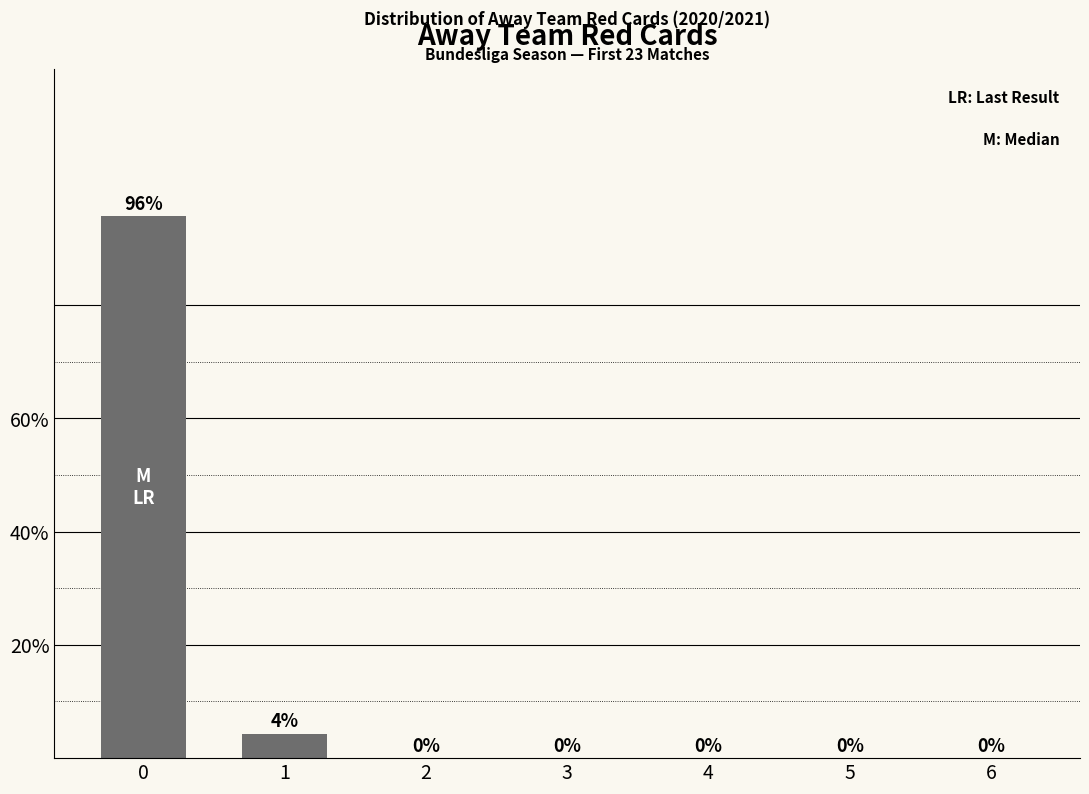

How many values exceed 0?

2